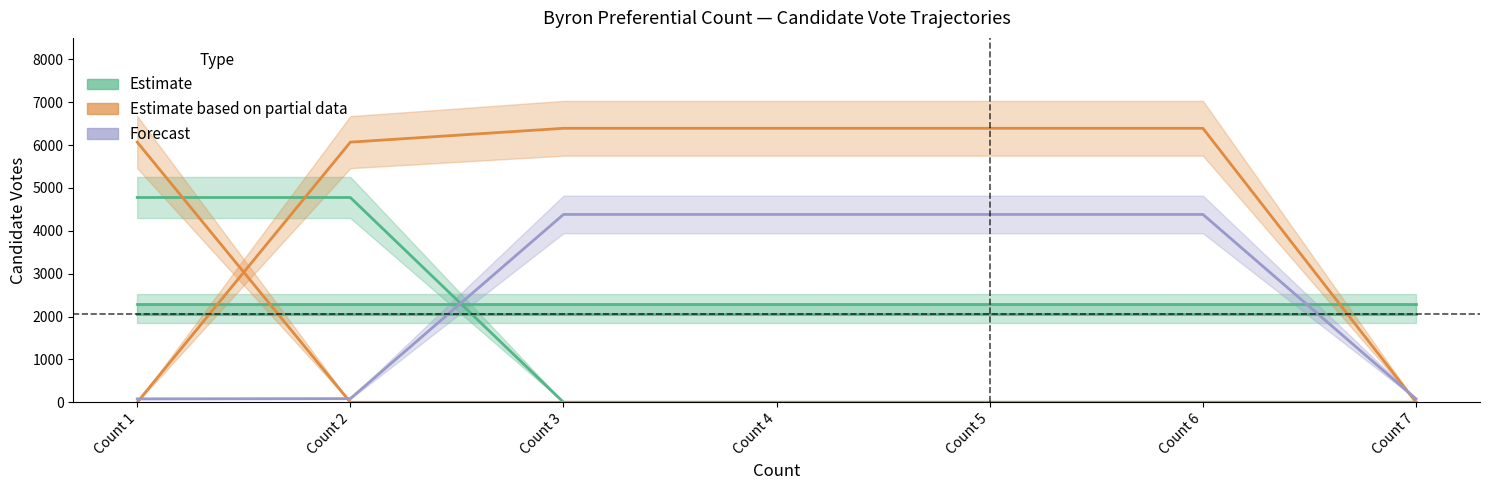

Between which two adjacent categories do KAY Delta (Partial) and PUGH Asren (Estimate) first intersect?

Count 1 and Count 2